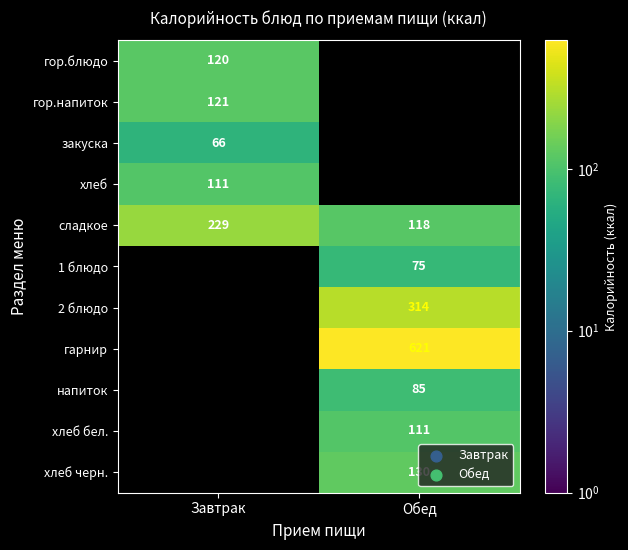

Between Обед and Завтрак, which is larger?

Завтрак